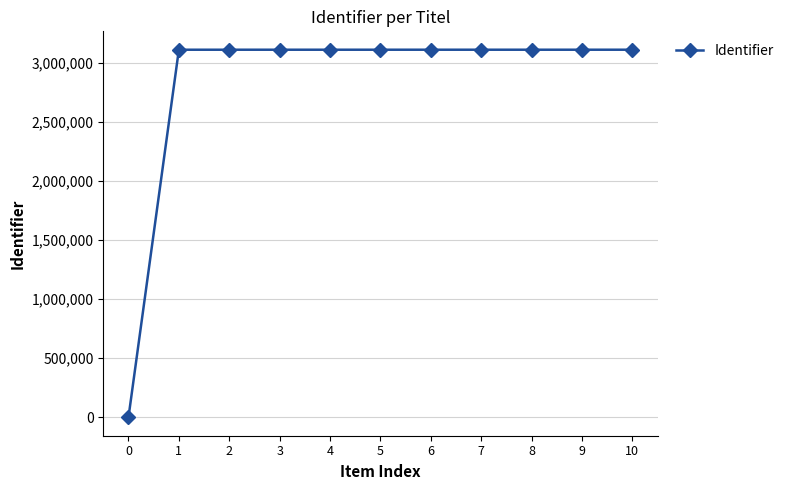

What is the difference between the maximum and minimum values?

3109123